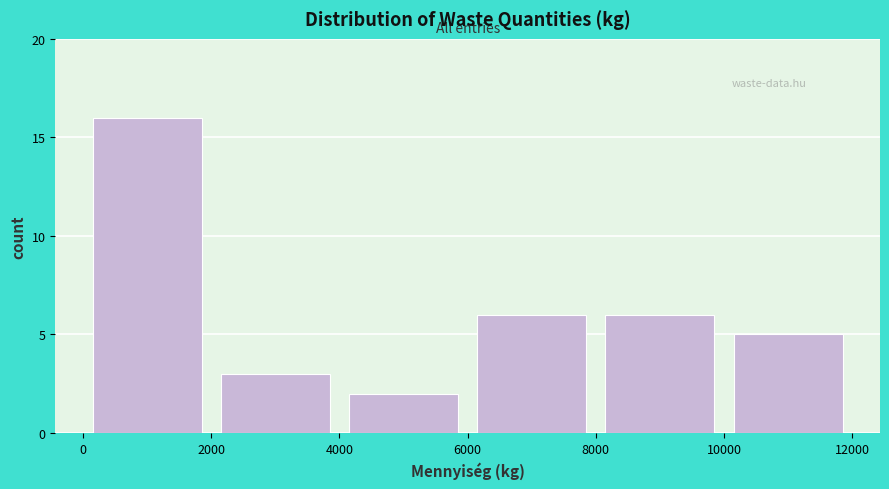

Reading left to right, transcribe this chart: for each bar, give the range it covers on the x-axis and its height. The values are not printed on the chart, so give them approximately, as read against the axis.

0 to 2000: 16
2000 to 4000: 3
4000 to 6000: 2
6000 to 8000: 6
8000 to 10000: 6
10000 to 12000: 5